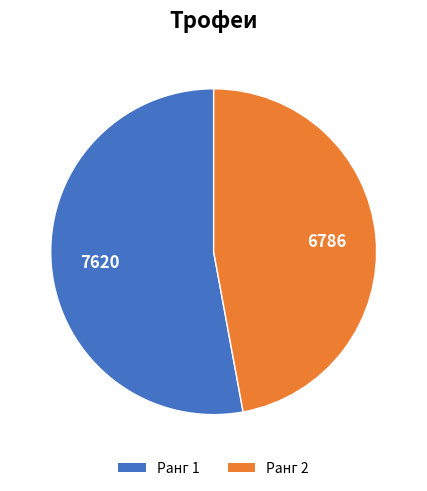

Which slice is the largest?

Ранг 1